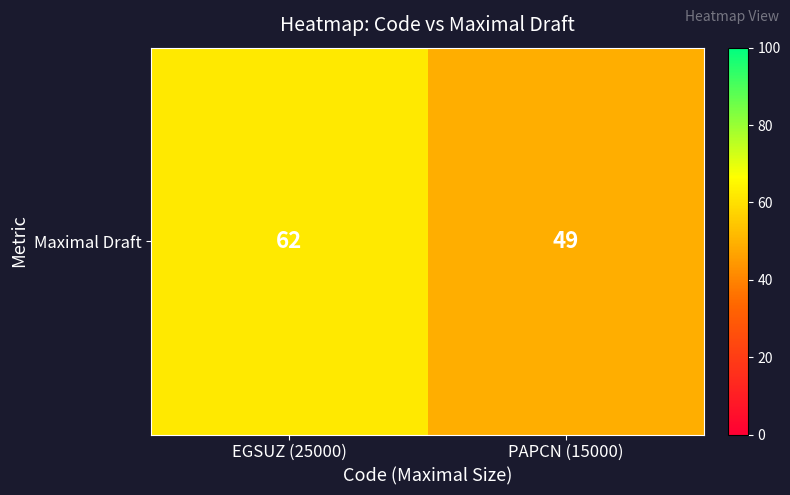

What is the difference between the values at EGSUZ (25000) and PAPCN (15000)?

13